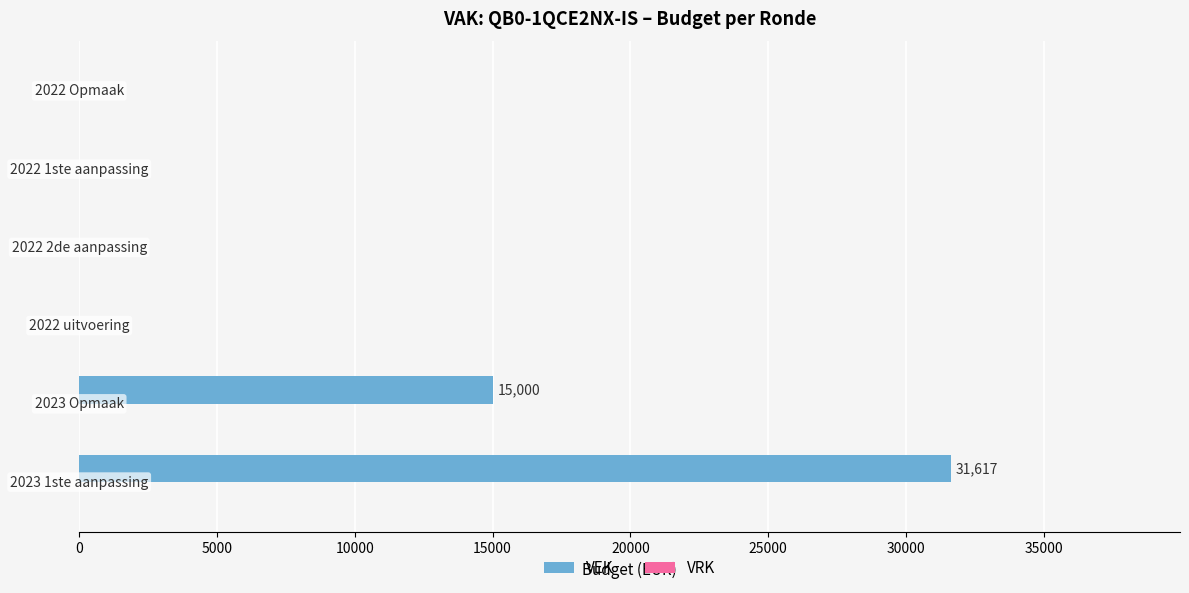

What is the greatest value displayed?

31617